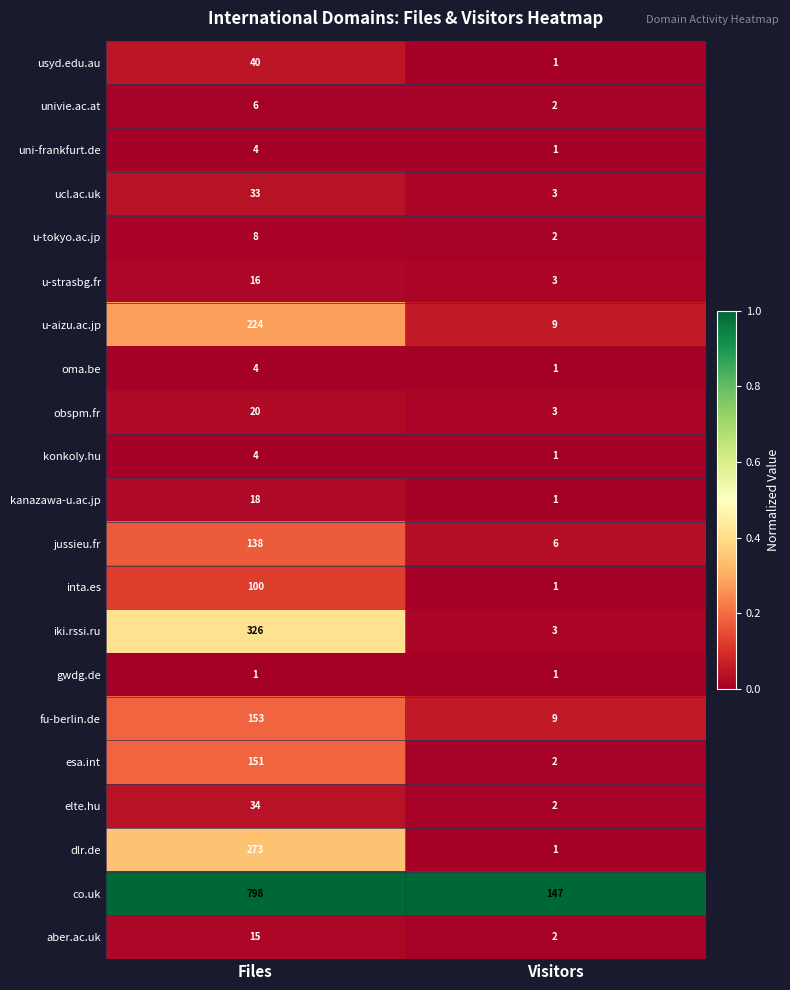

List the labels in order of iki.rssi.ru value, largest first.

Files, Visitors